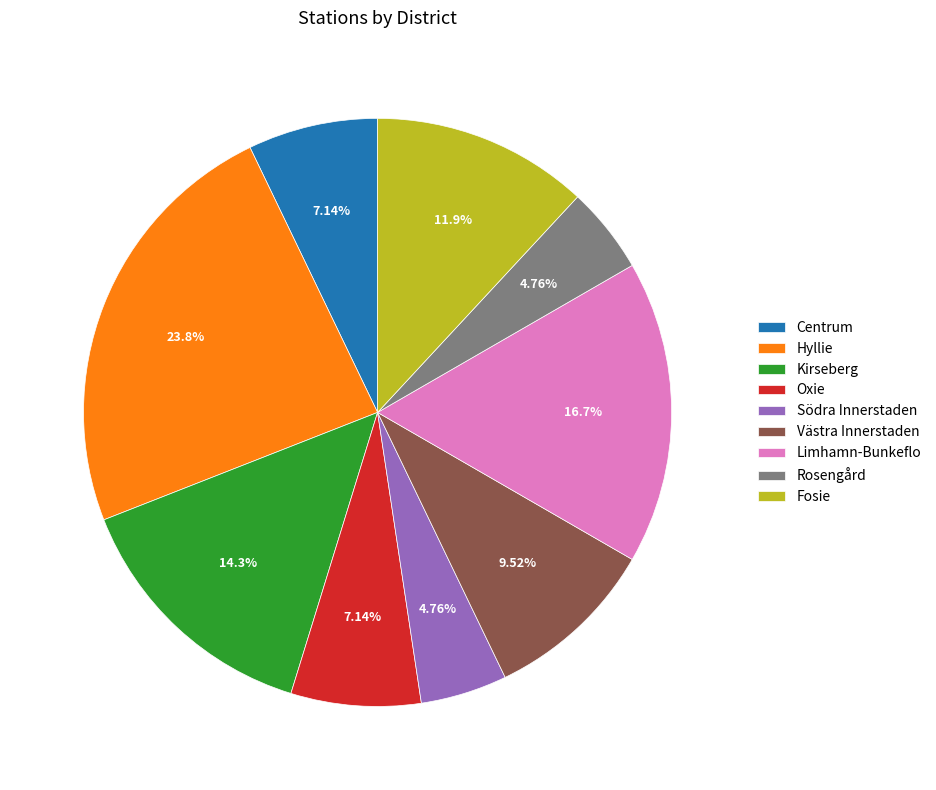

Count the number of slices in the pie.

9